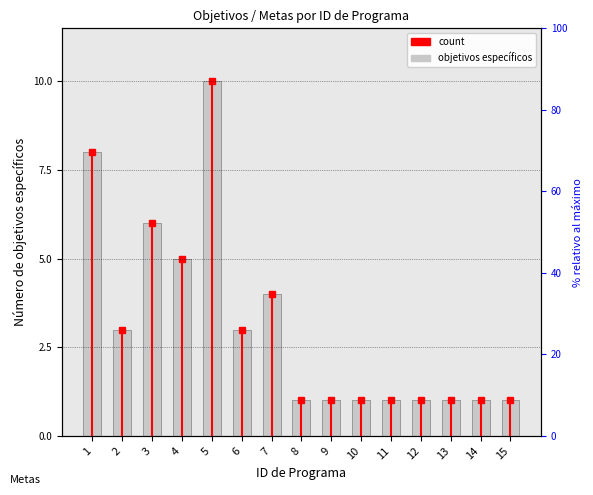

What is the difference between the values at 12 and 4?

4